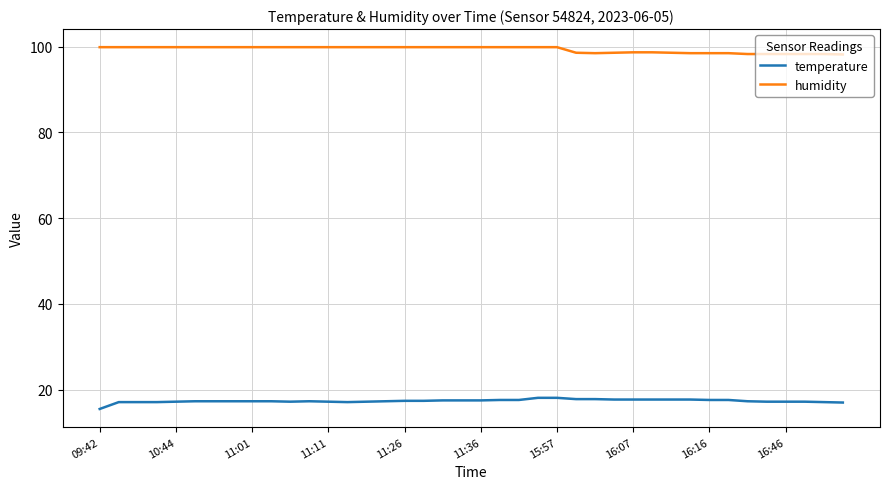

Rank the series by their average value, from lowest to highest.

temperature, humidity